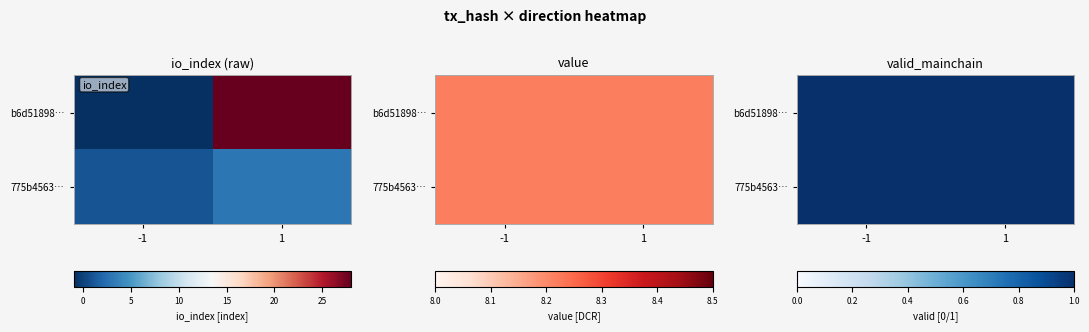

List the series in order of their overall mean, highest first.

b6d518986cc43129d890884857fcf1b53e2aca9, 775b456316b07eed1e85d4d8d12743541e00738